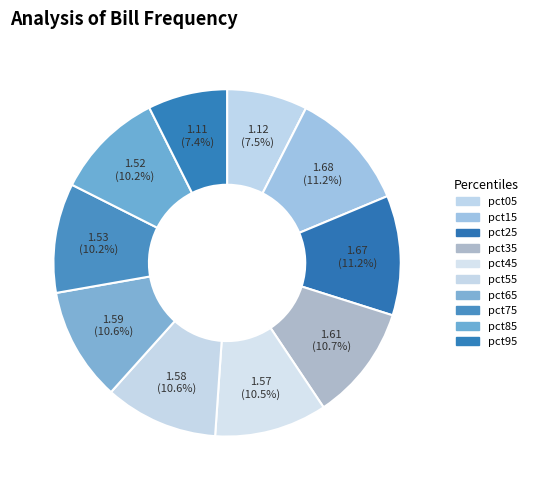

What is the largest slice in the pie chart?

pct15